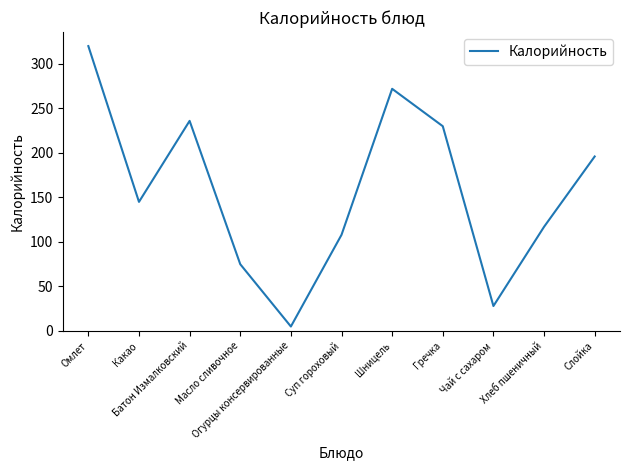

What is the difference between the maximum and minimum values?

315